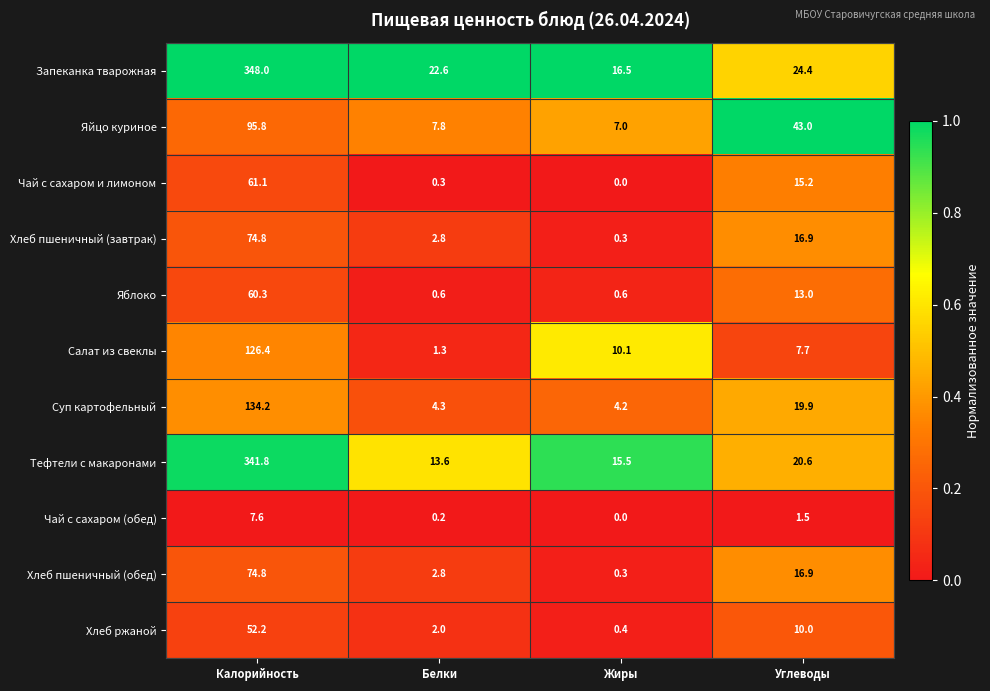

The Хлеб пшеничный (завтрак) series shows 16.9 at Углеводы. True or false?

True